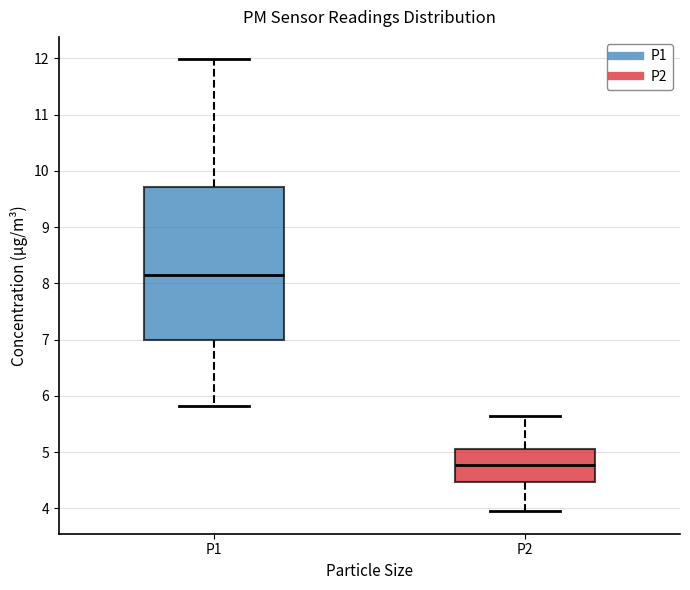

Where does the lower whisker of the box for P2 end on the y-axis? The values are not printed on the chart, so give them approximately, as read against the axis.

4.0